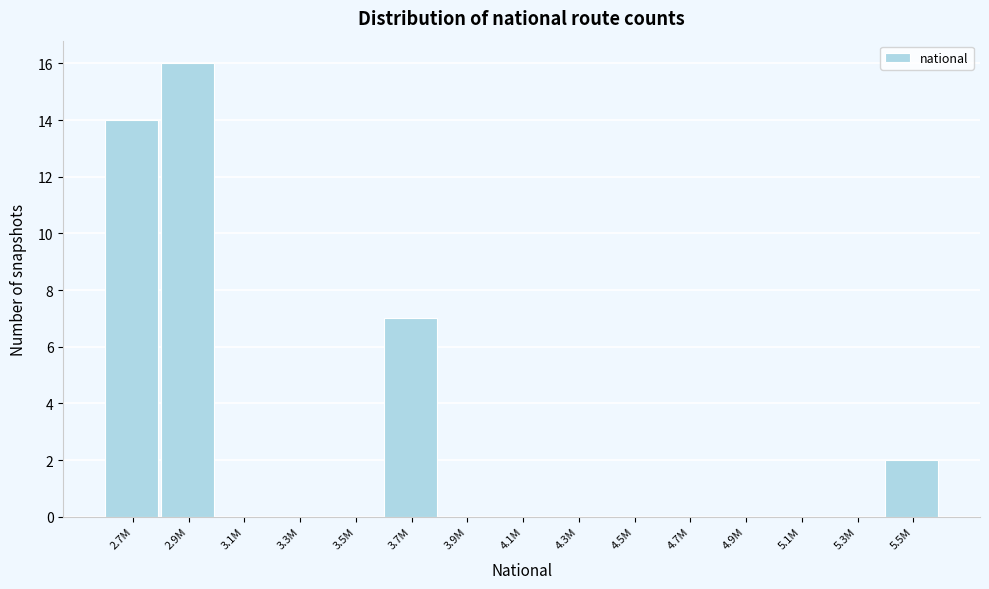

Reading left to right, what are all the values shown in this chart?

2.7M=14	2.9M=16	3.1M=0	3.3M=0	3.5M=0	3.7M=7	3.9M=0	4.1M=0	4.3M=0	4.5M=0	4.7M=0	4.9M=0	5.1M=0	5.3M=0	5.5M=2